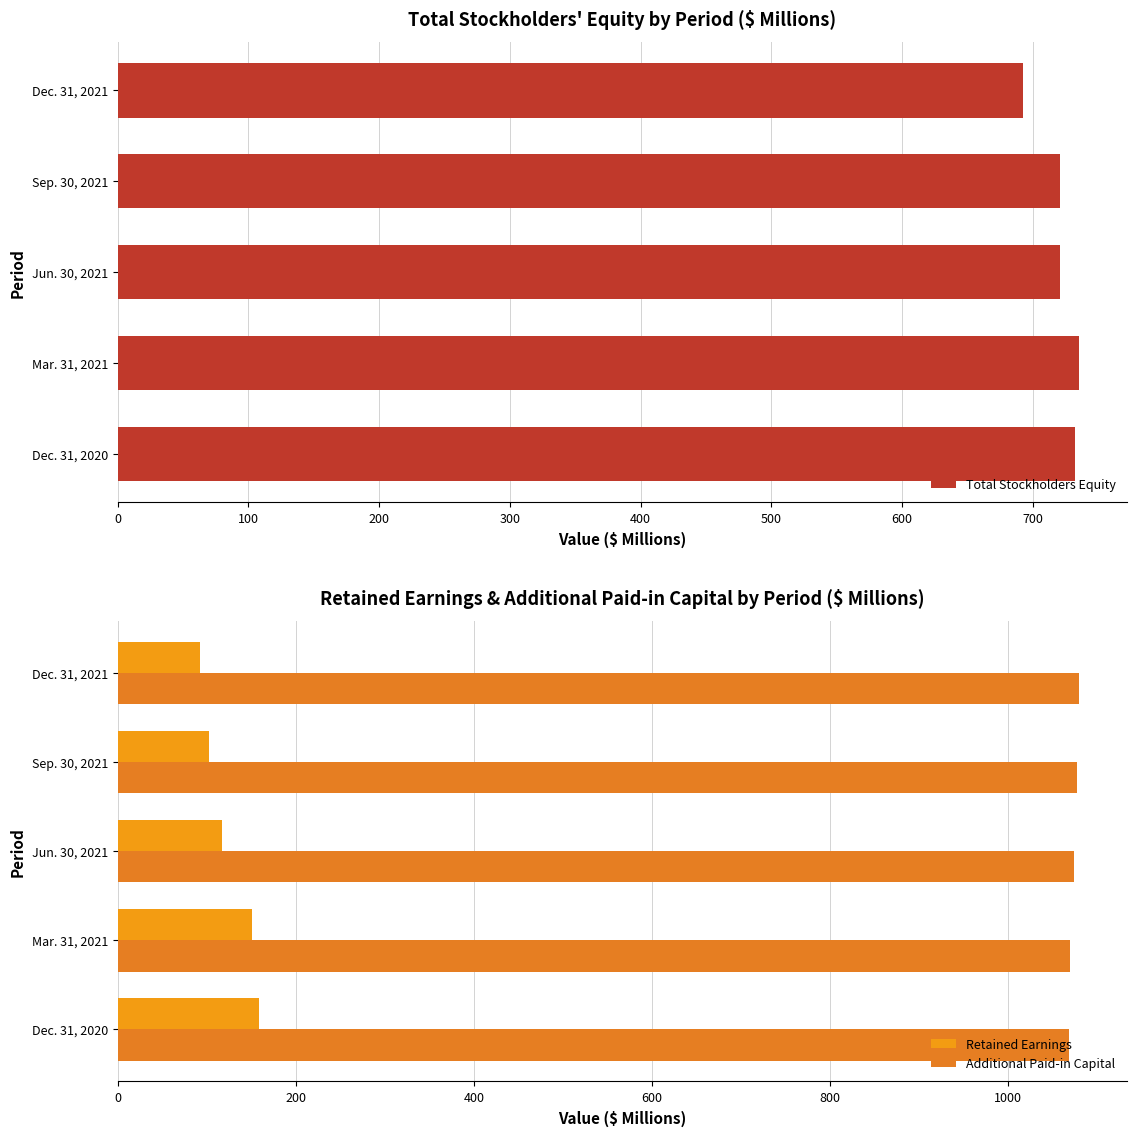

How many bars are there in total?

15